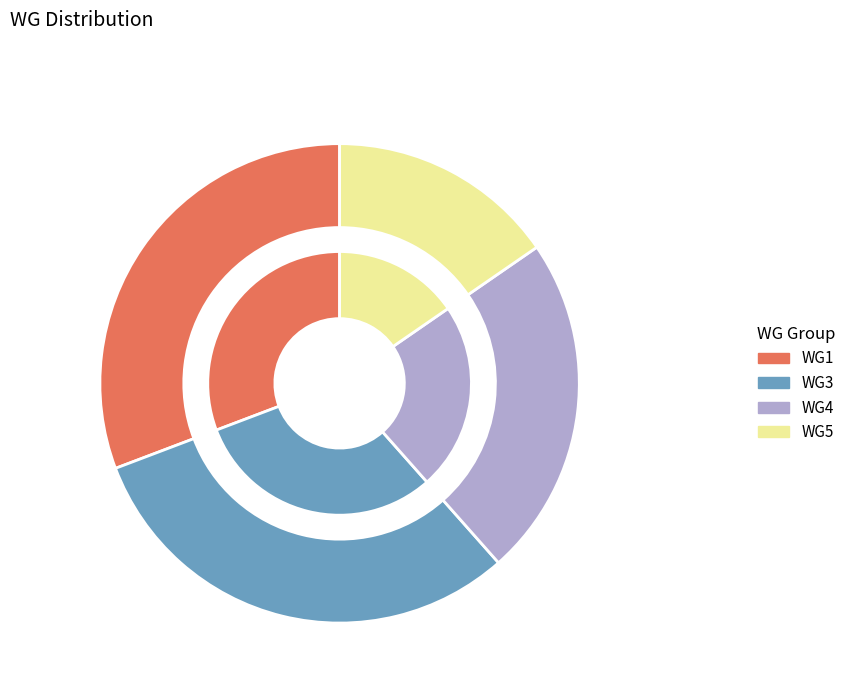

What is the total percentage of WG3 and WG1?

61.5%